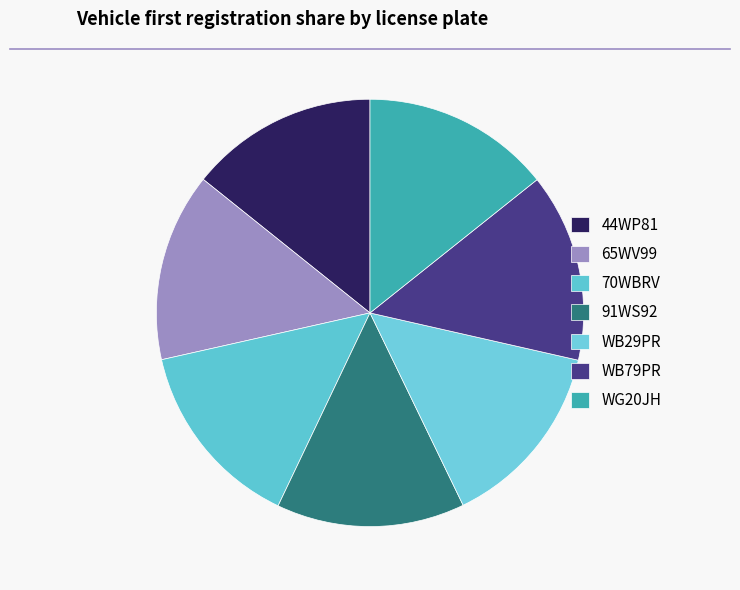

How much of the chart is everything except 44WP81?

85.7%